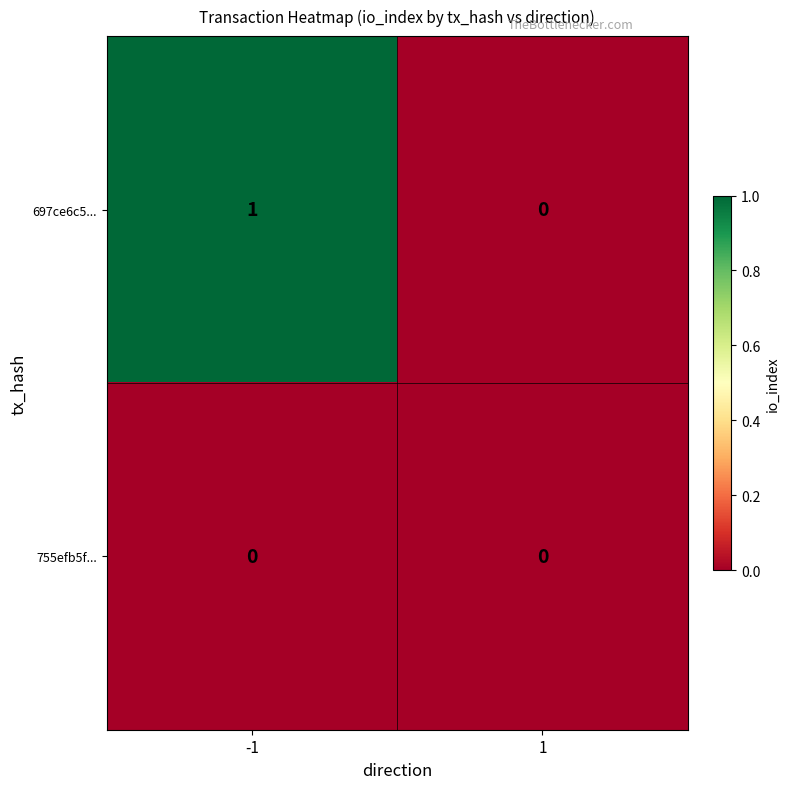

Which series has the largest total across all categories?

697ce6c5...